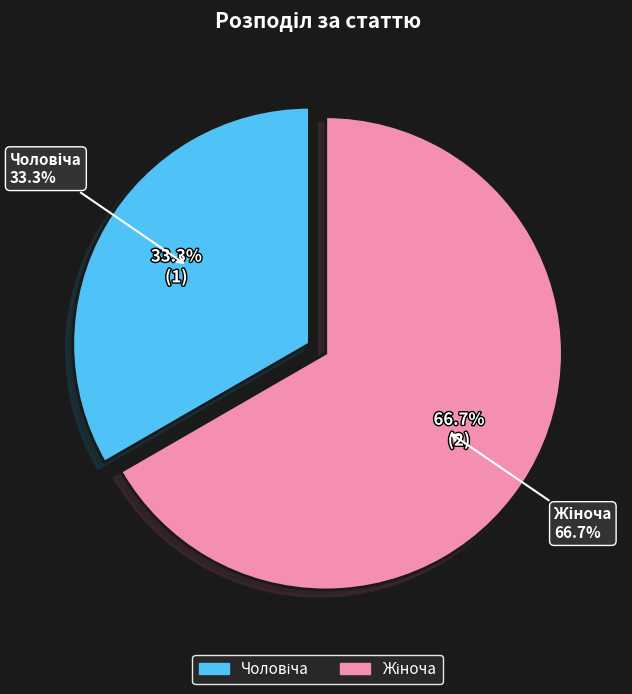

To the nearest percent, what portion does Жіноча represent?

67%